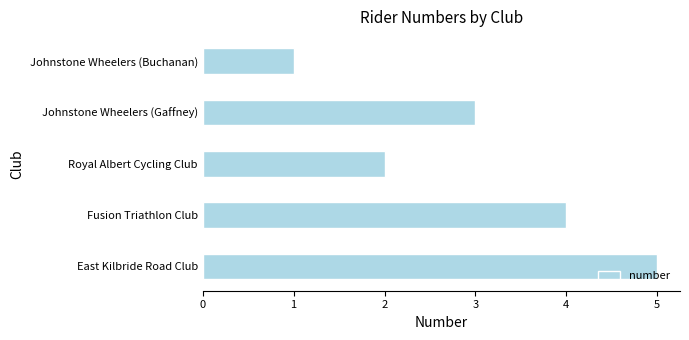

What is the ratio of the value at Johnstone Wheelers (Buchanan) to the value at Royal Albert Cycling Club?

0.5